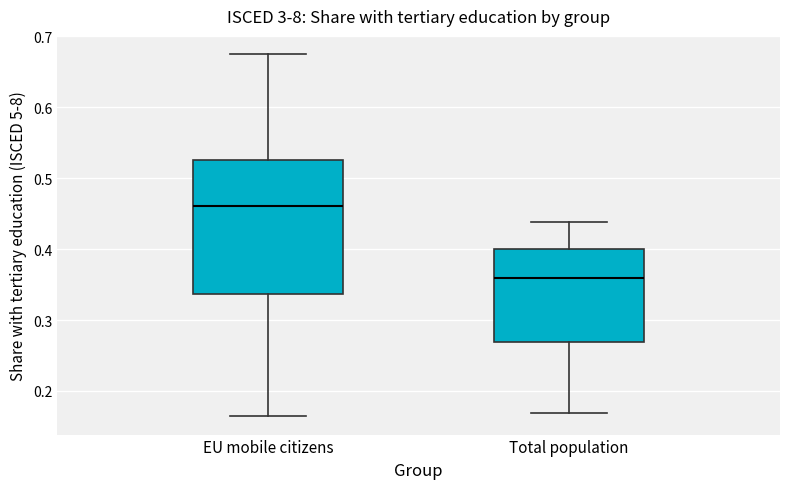

Reading left to right, transcribe this box plot: for each box, give where its median line is, the range the box spans, and where its two whiskers end, as read against the y-axis. The values are not printed on the chart, so give them approximately, as read against the axis.

EU mobile citizens: median 0.46, box 0.34 to 0.53, whiskers 0.16 to 0.67
Total population: median 0.36, box 0.27 to 0.40, whiskers 0.17 to 0.44